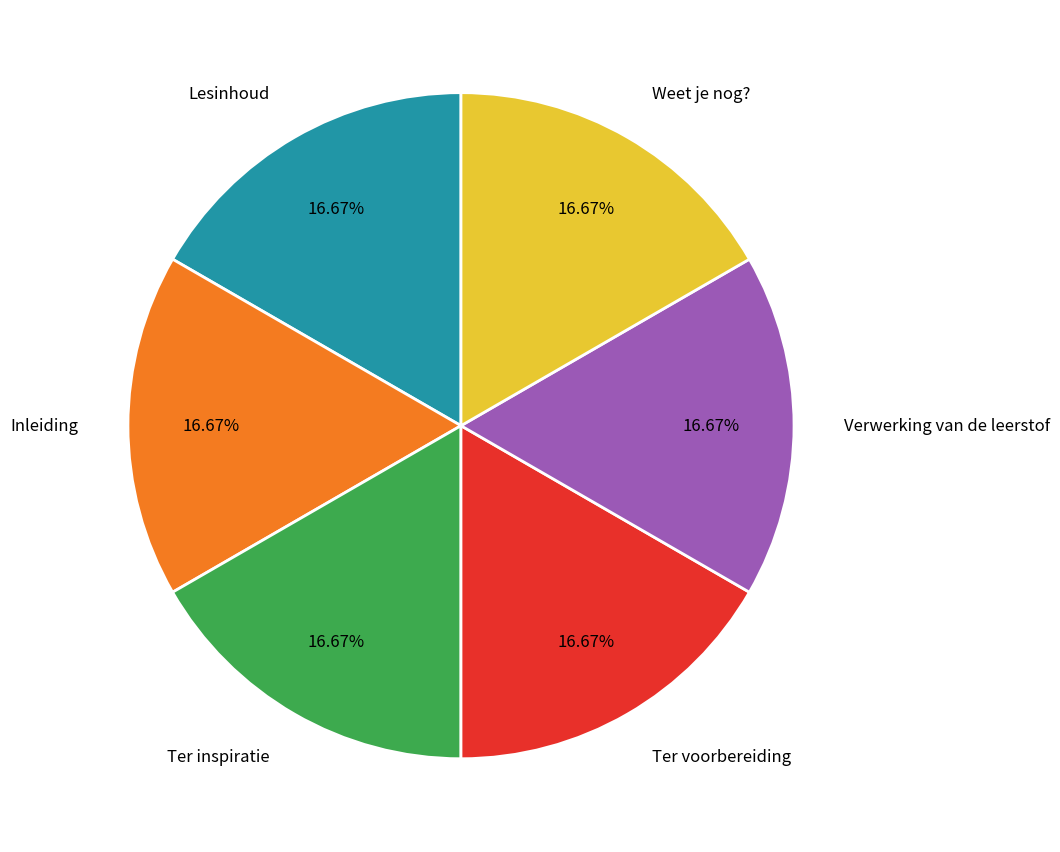

Is there a majority slice in this chart?

No